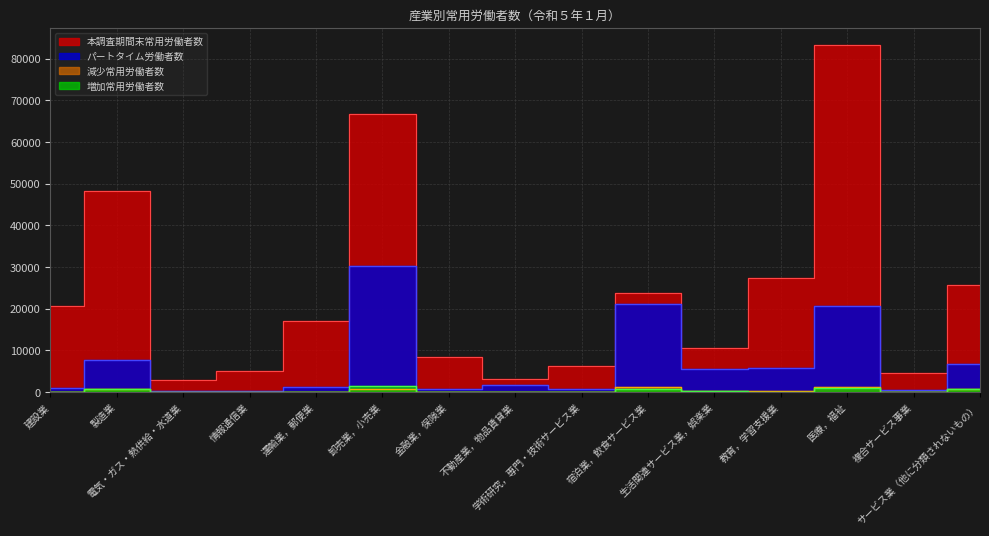

True or false: 本調査期間末常用労働者数 and パートタイム労働者数 cross at least once.

False